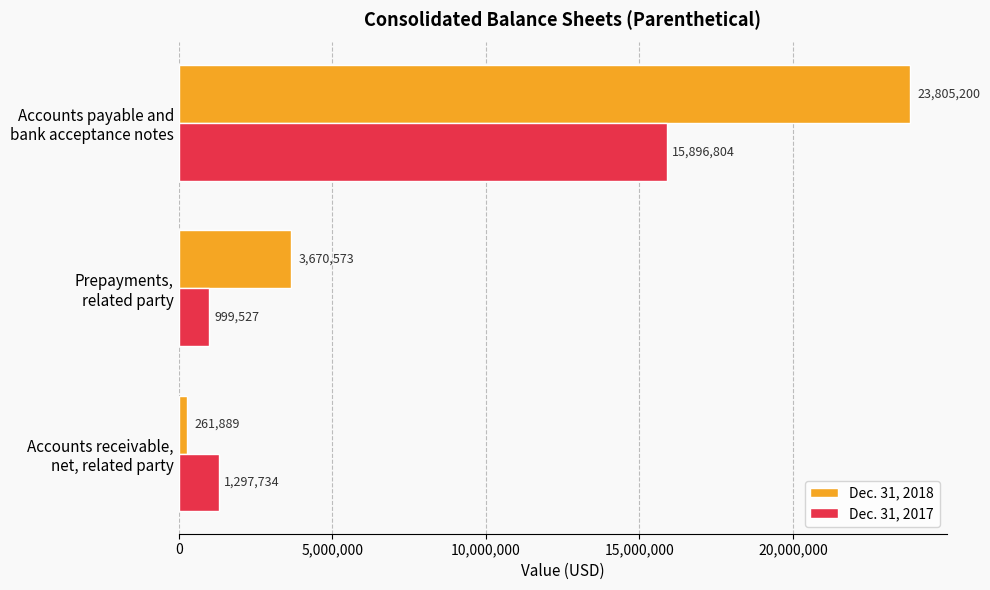

What is the lowest value of the Dec. 31, 2018 series?

261889